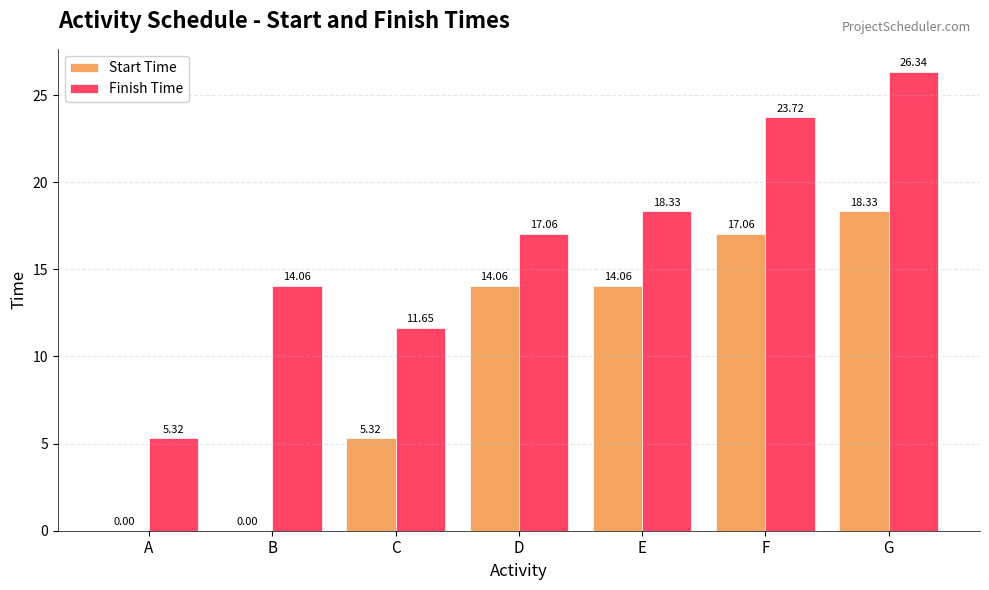

At which category is the sum across all series the highest?

G